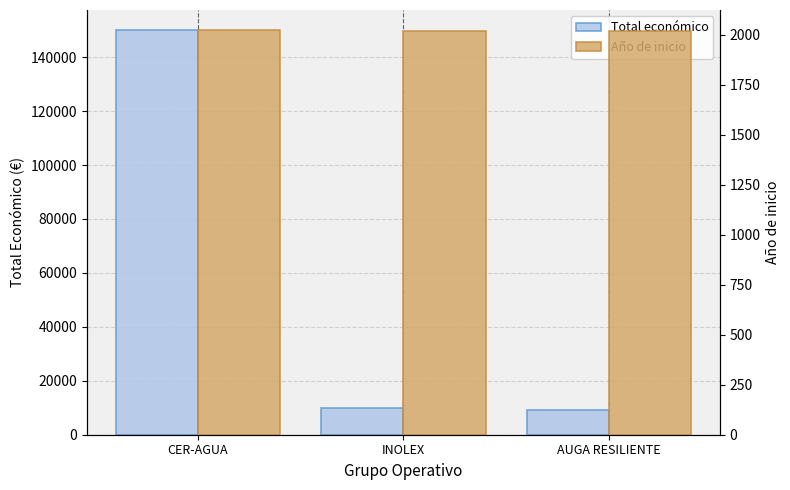

What is the sum of all Año de inicio values?

6057